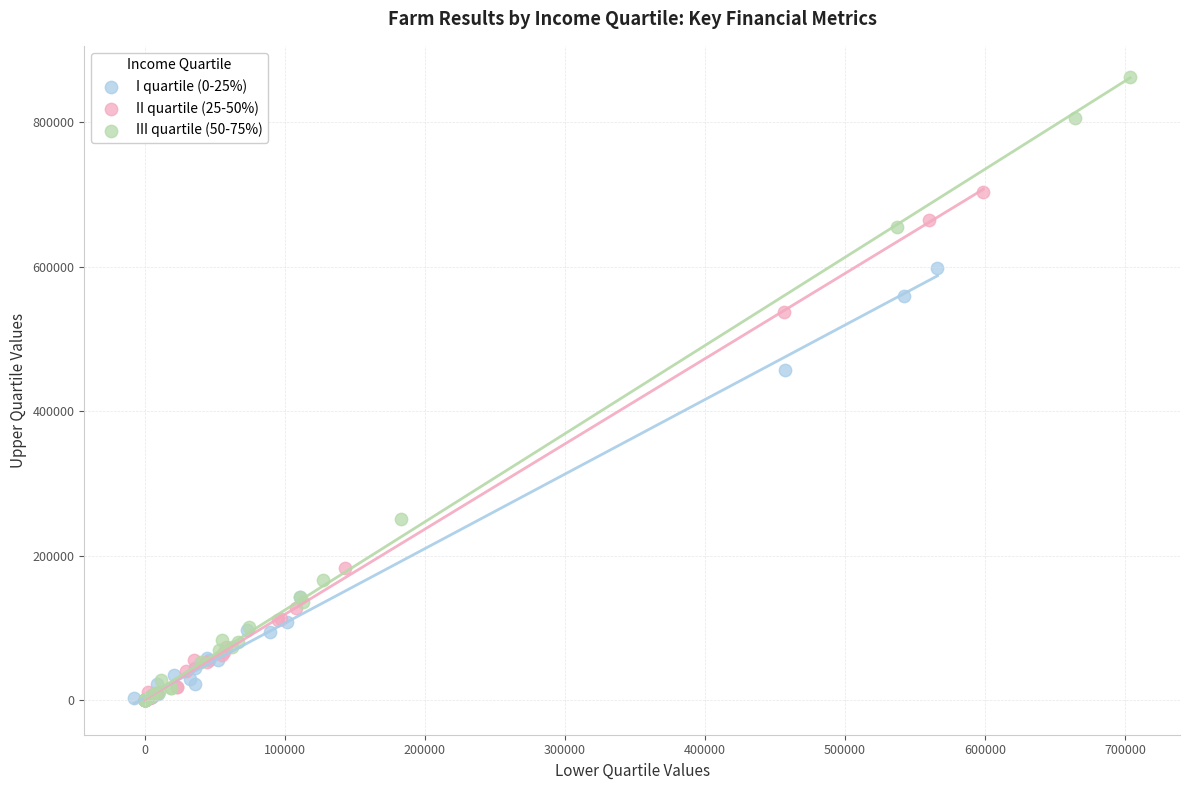

Which series has the widest spread of Y values?

III quartile (50-75%)